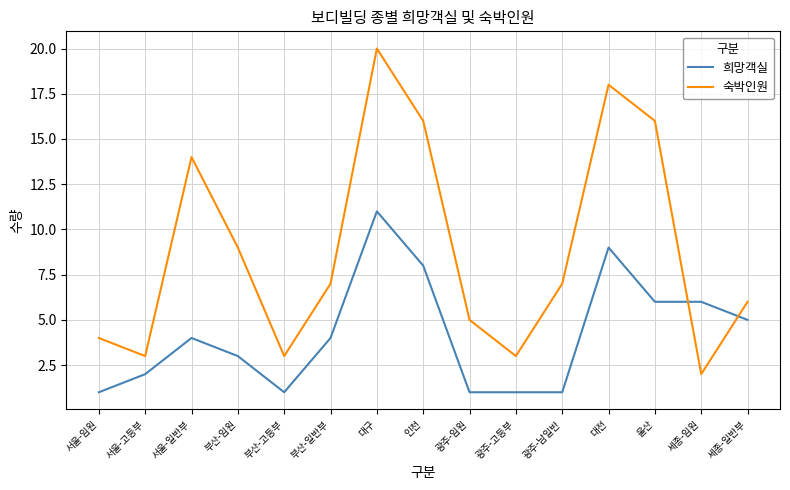

Which series has the largest total across all categories?

숙박인원